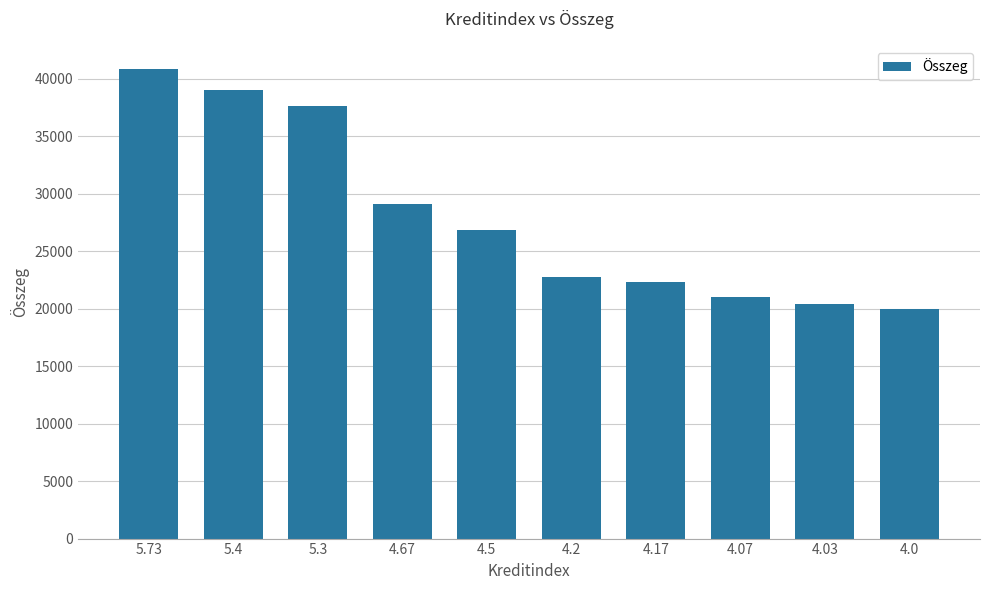

List the labels in order of value, smallest first.

4.0, 4.03, 4.07, 4.17, 4.2, 4.5, 4.67, 5.3, 5.4, 5.73